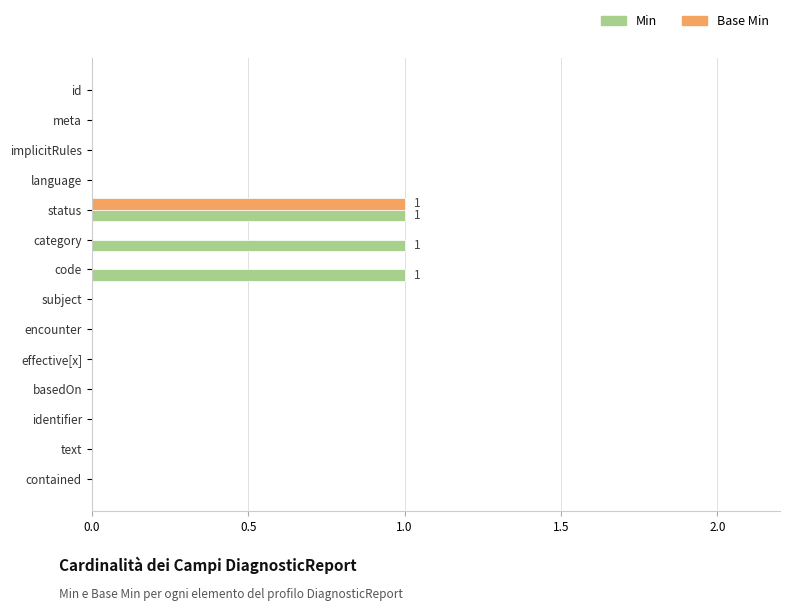

The value of Base Min at text is 0. True or false?

True